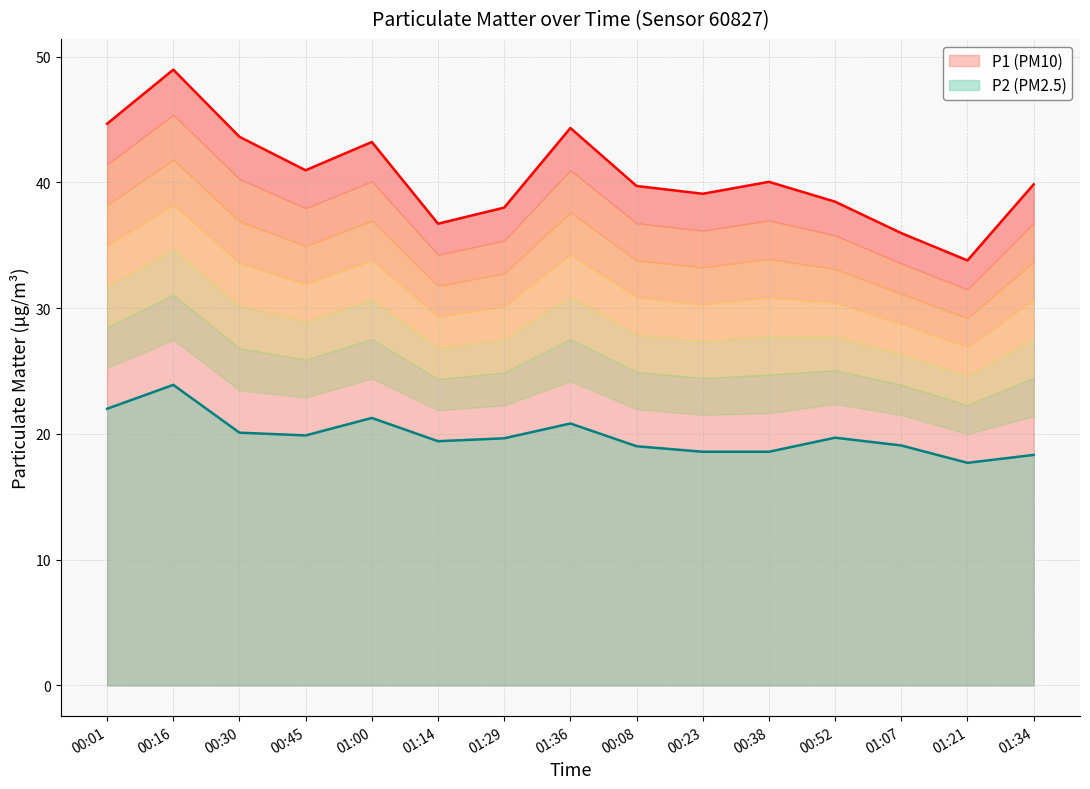

What is the difference between the highest and lowest values at 00:01?

22.7